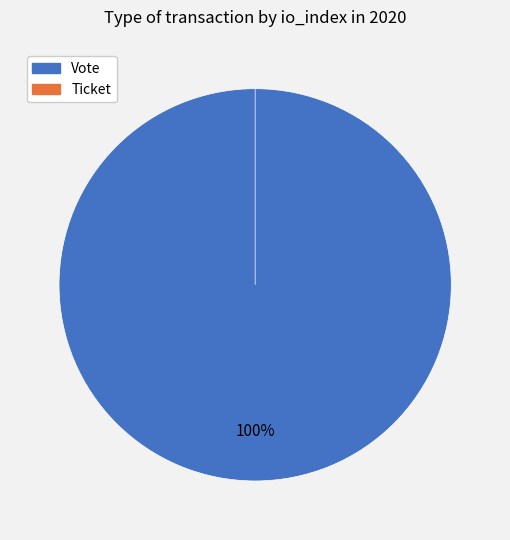

Rank the categories by value from highest to lowest.

Vote, Ticket